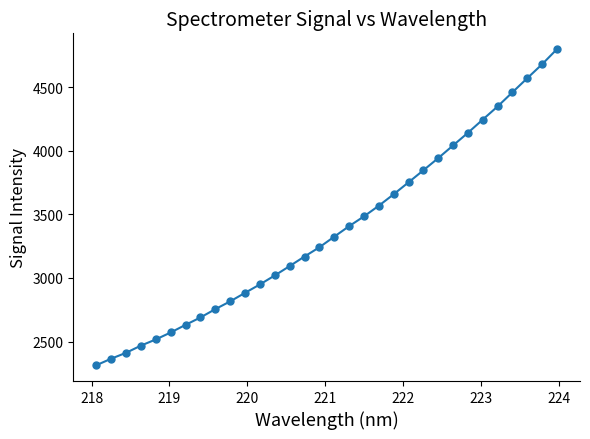

What is the minimum value shown in the chart?

2313.4